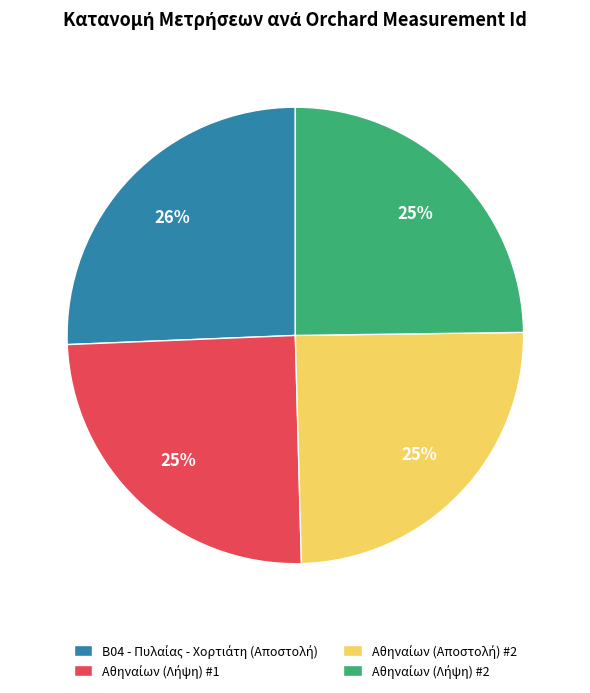

Is there a majority slice in this chart?

No